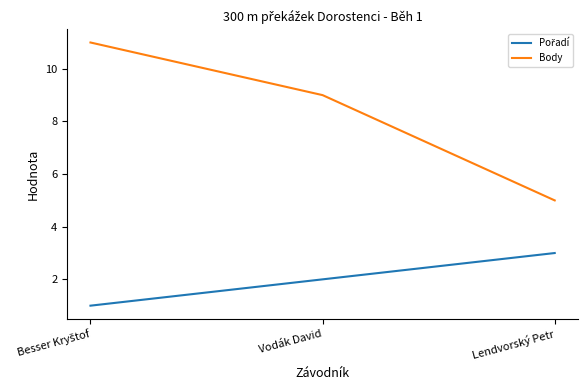

What is the average value of the Body series?

8